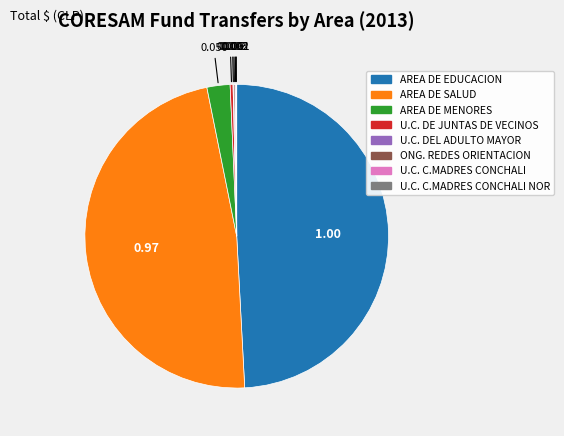

Which has a higher value, AREA DE SALUD or AREA DE MENORES?

AREA DE SALUD